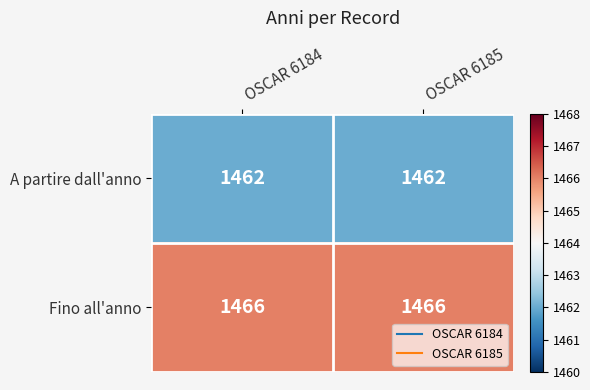

What is the maximum value shown in the chart?

1466